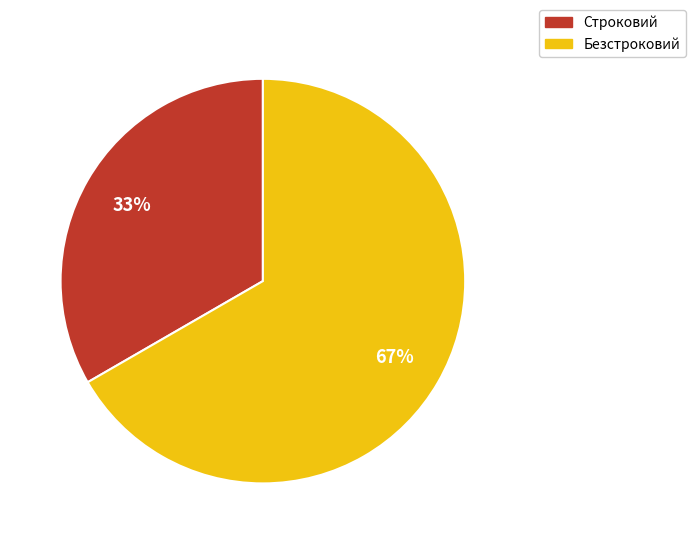

Combined, do Строковий and Безстроковий account for over 50%?

Yes